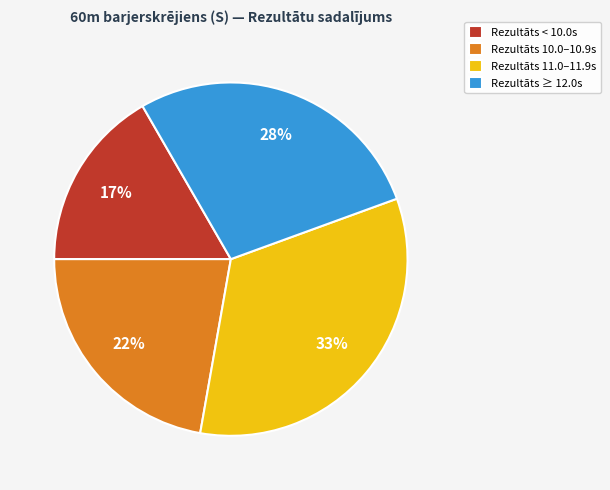

Is it true that Rezultāts 11.0–11.9s is 47% of the pie?

False